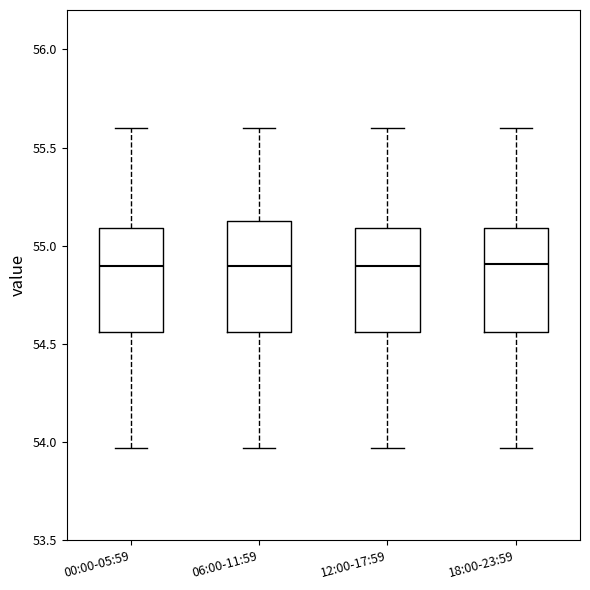

Reading left to right, read every box against the y-axis: the position of its median line, the range the box covers, and the ends of its whiskers. The values are not printed on the chart, so give them approximately, as read against the axis.

00:00-05:59: median 54.90, box 54.55 to 55.10, whiskers 53.95 to 55.60
06:00-11:59: median 54.90, box 54.55 to 55.15, whiskers 53.95 to 55.60
12:00-17:59: median 54.90, box 54.55 to 55.10, whiskers 53.95 to 55.60
18:00-23:59: median 54.90, box 54.55 to 55.10, whiskers 53.95 to 55.60